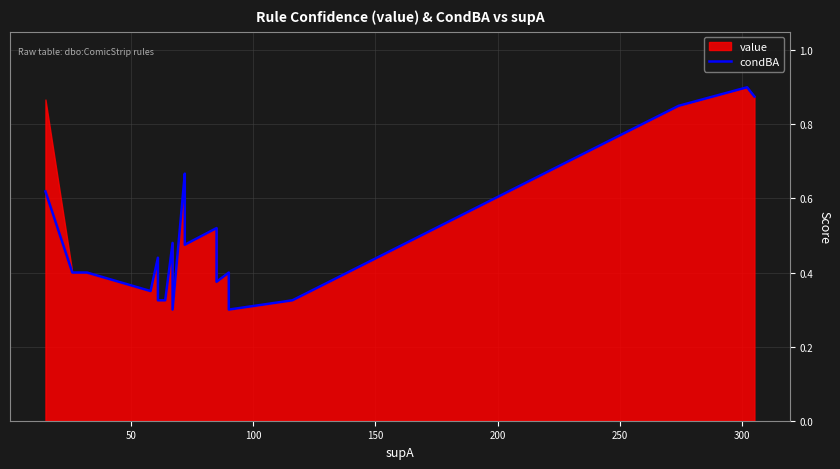

How many data points does each series have?

25